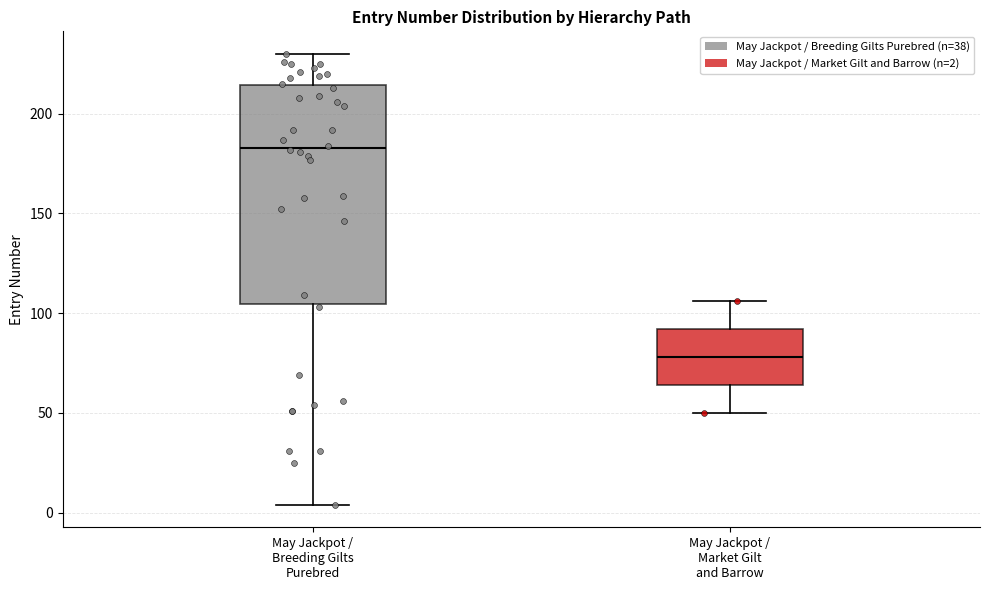

Reading left to right, transcribe this box plot: for each box, give where its median line is, the range the box spans, and where its two whiskers end, as read against the y-axis. The values are not printed on the chart, so give them approximately, as read against the axis.

May Jackpot / Breeding Gilts Purebred: median 185, box 105 to 215, whiskers 5 to 230
May Jackpot / Market Gilt and Barrow: median 80, box 65 to 90, whiskers 50 to 105